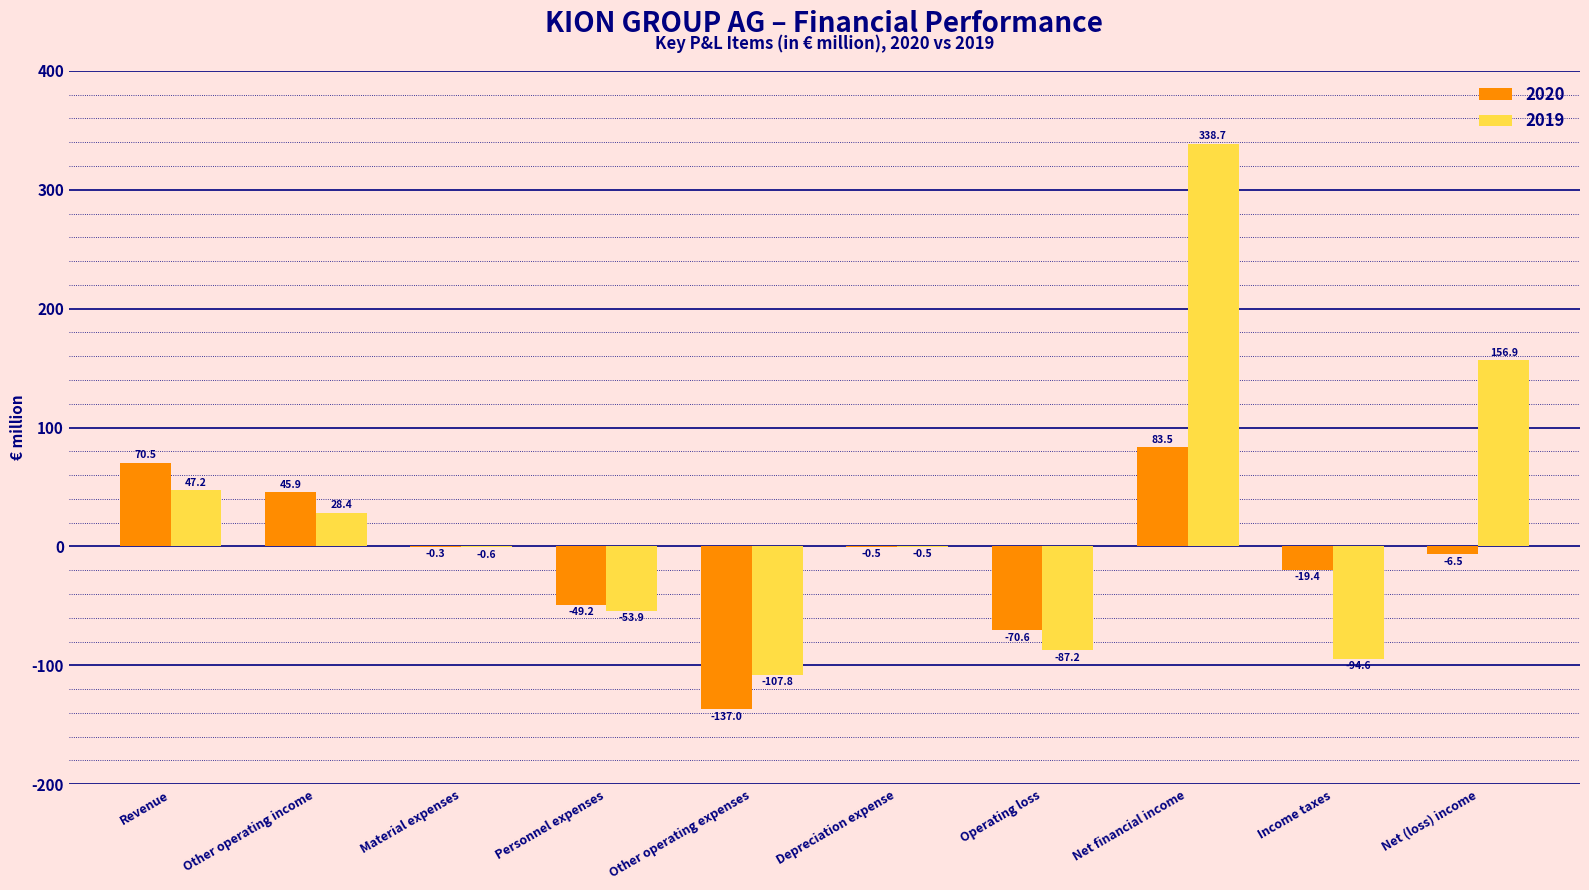

What is the sum of all 2020 values?

-83.6